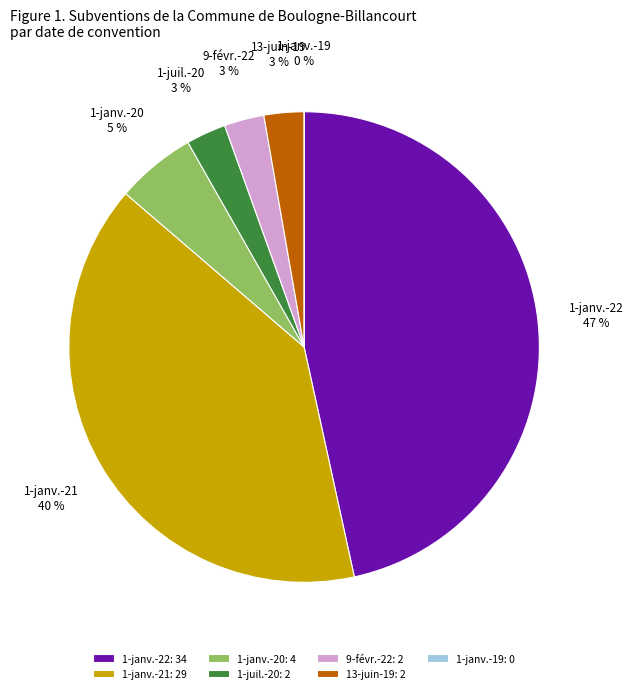

Combined, do 1-janv.-19 and 1-janv.-22 account for over 50%?

No